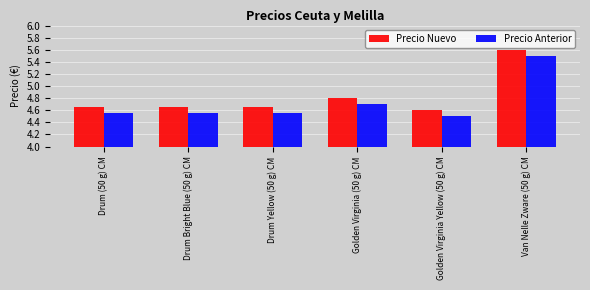

The Precio Nuevo series shows 4.8 at Golden Virginia (50 g) CM. True or false?

True